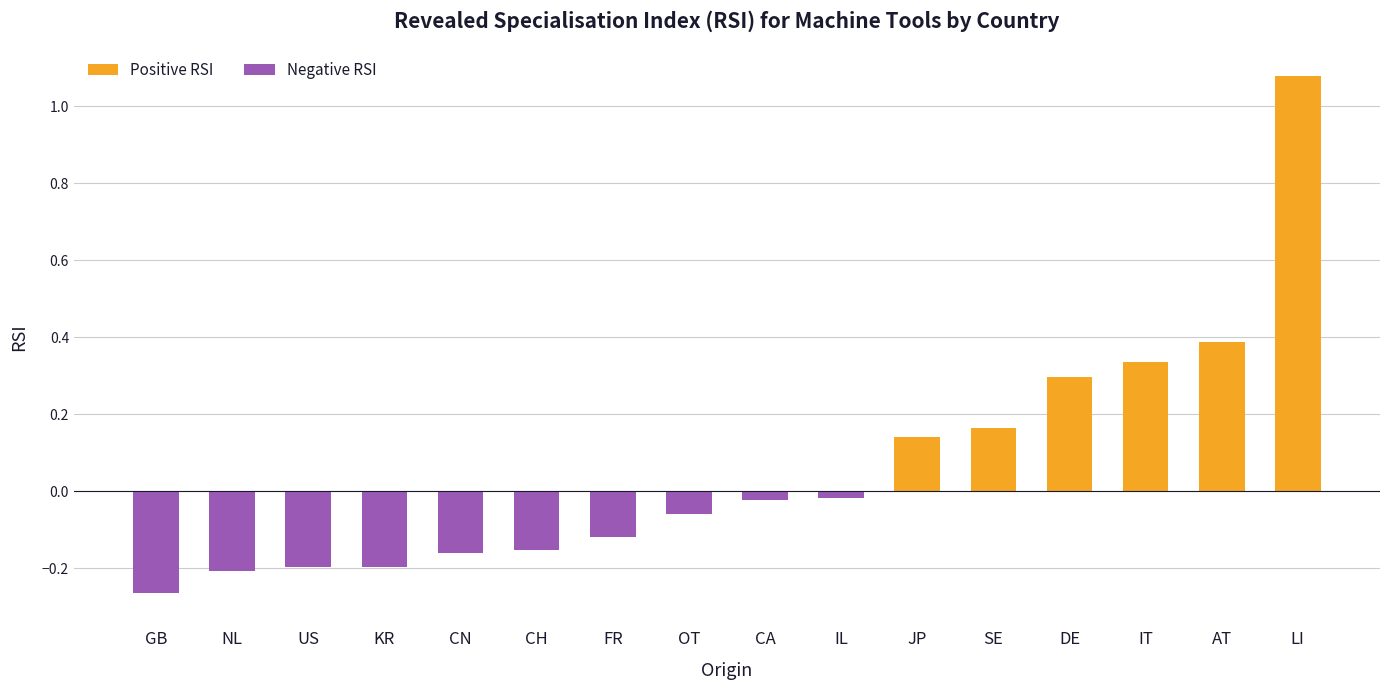

Which series changed the most between FR and DE?

Positive RSI